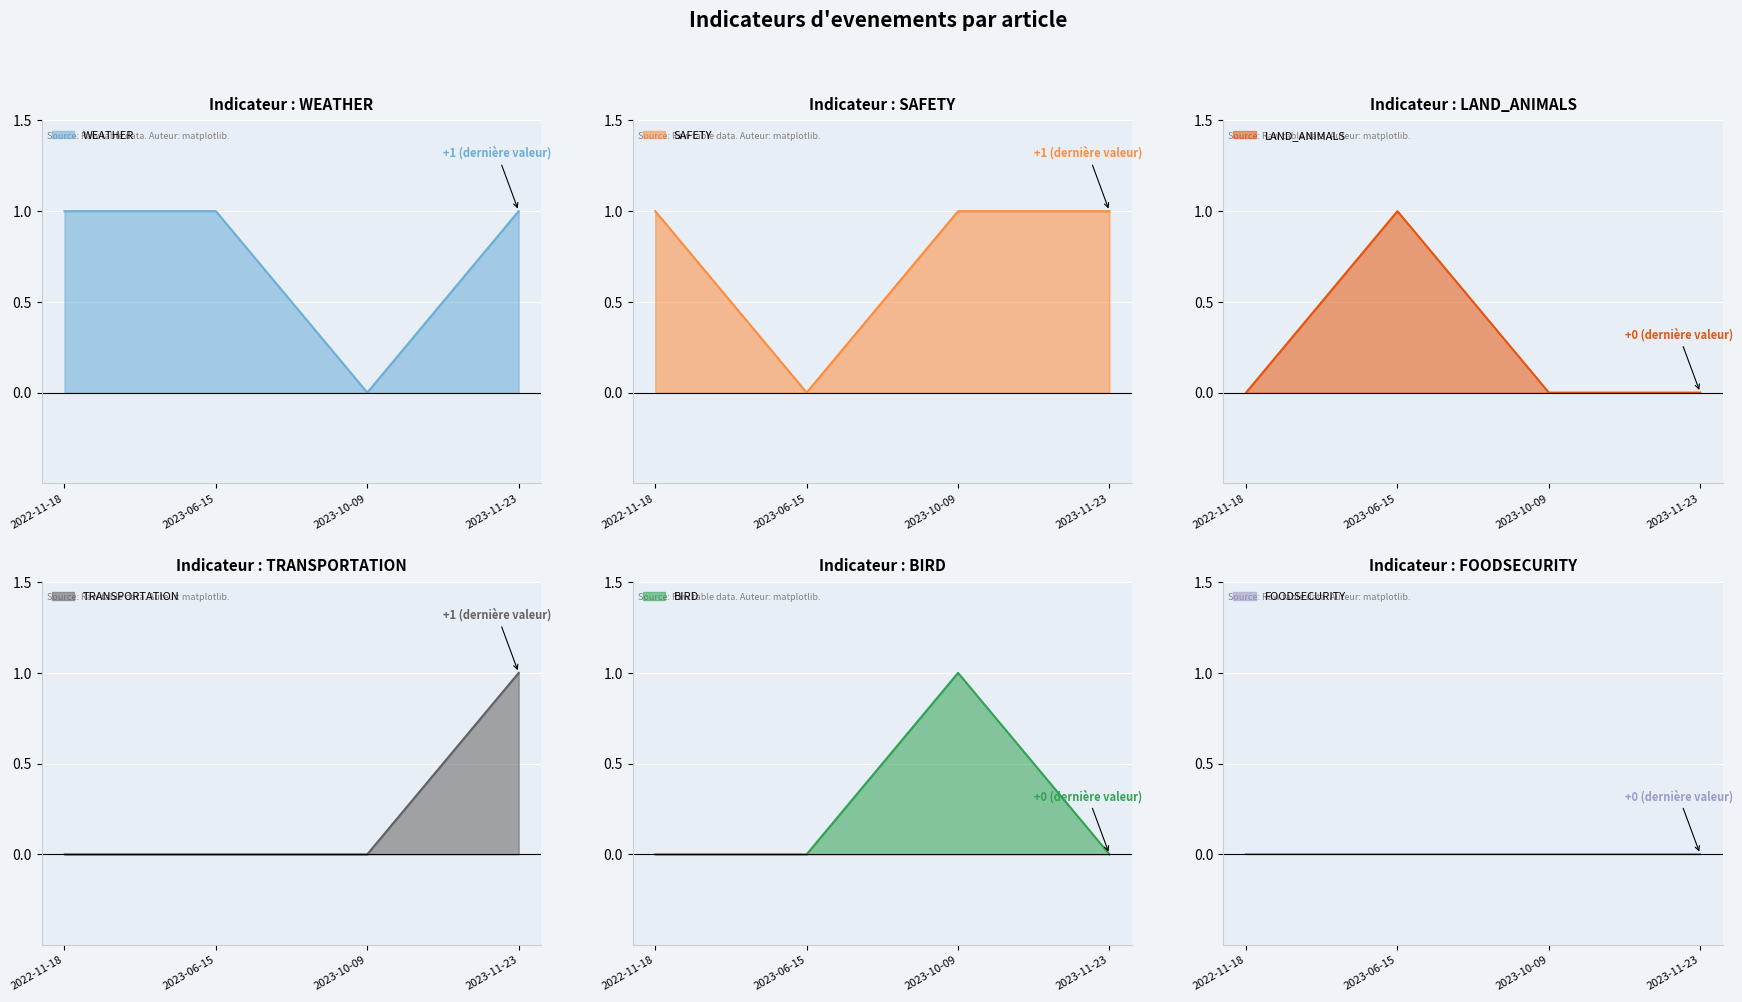

What is the label of the 1st point from the right?

2023-11-23